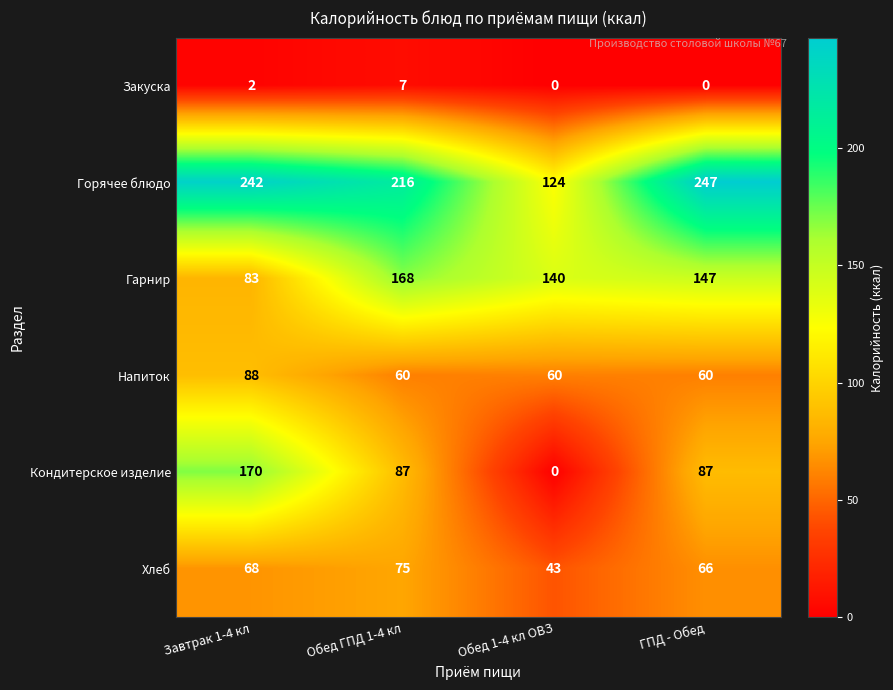

Which series has the largest total across all categories?

Горячее блюдо